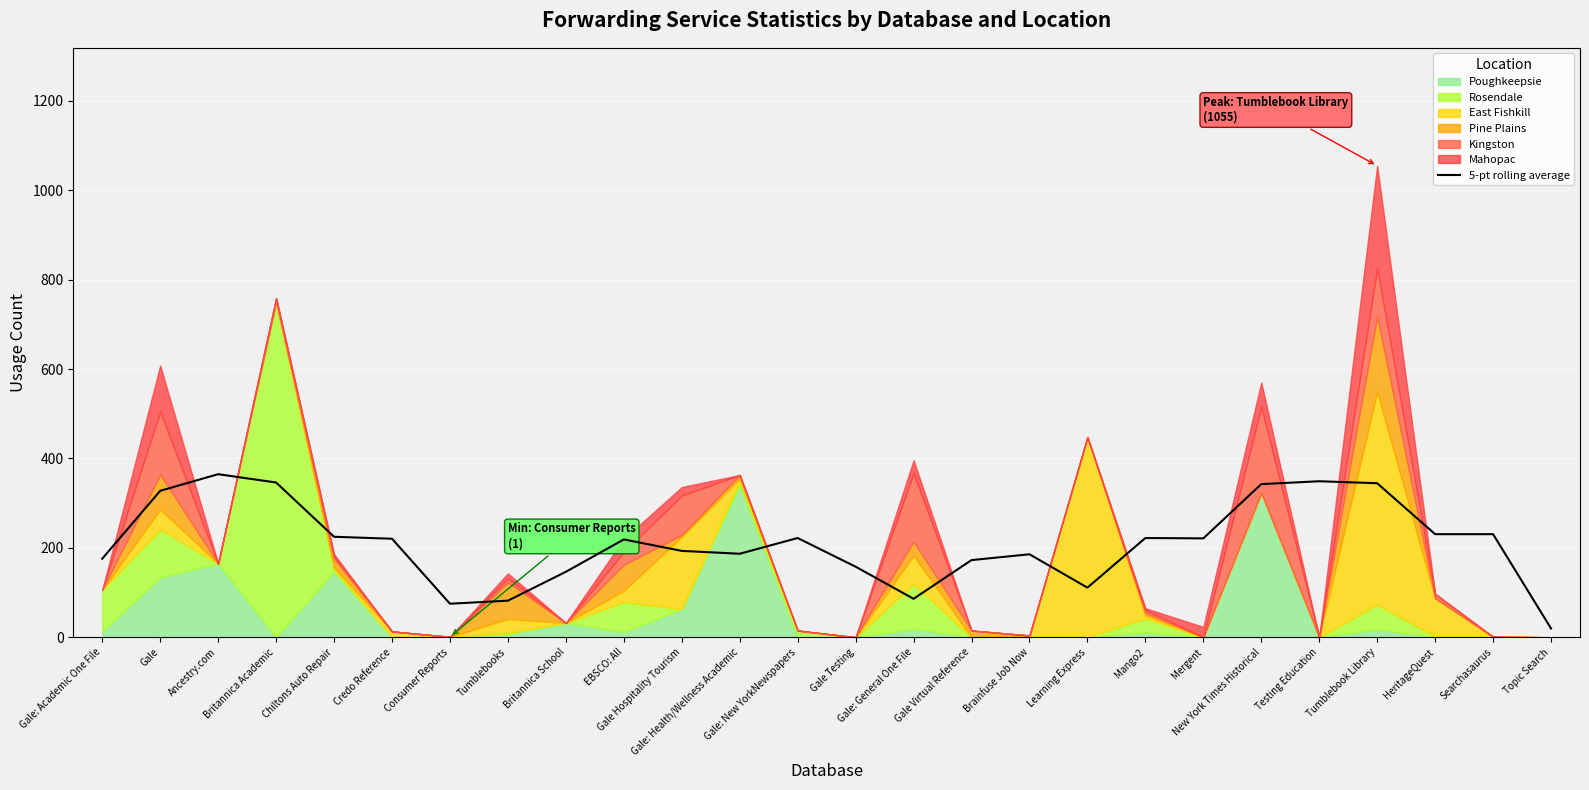

The value at Consumer Reports is 132.0. True or false?

False